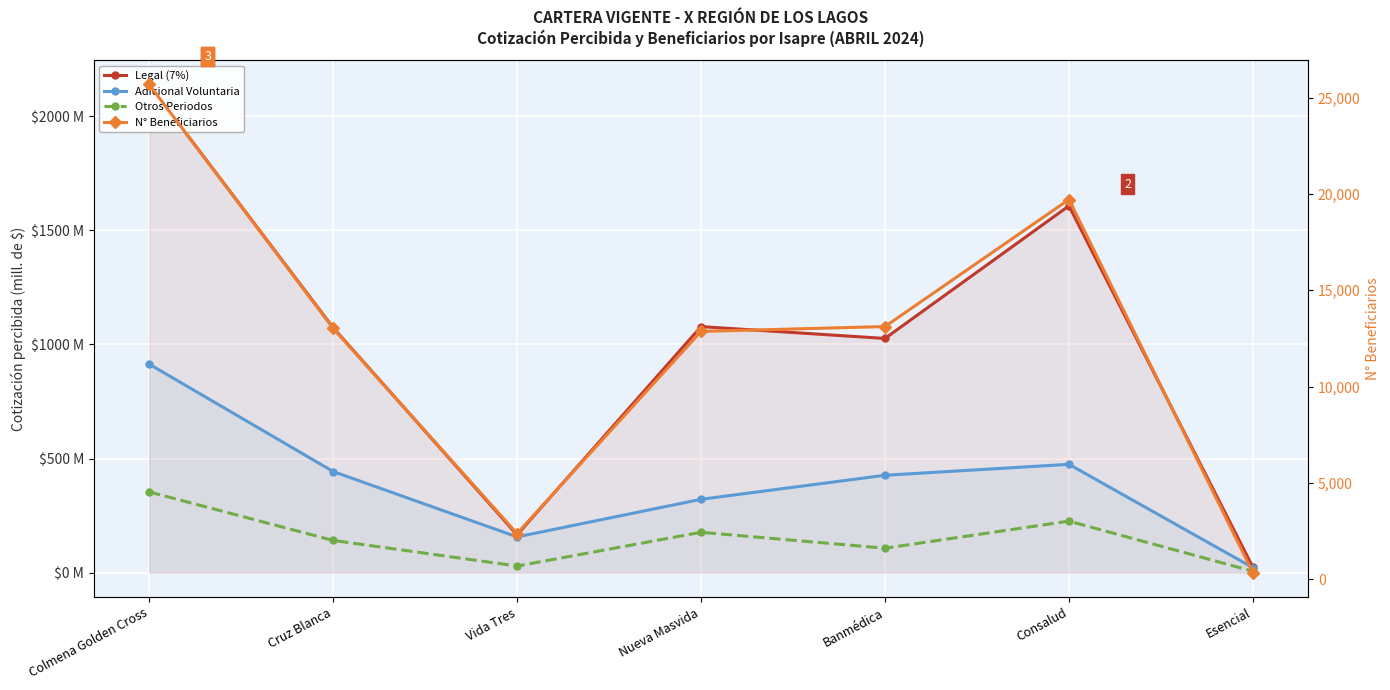

What is the label of the 2nd point from the right?

Consalud